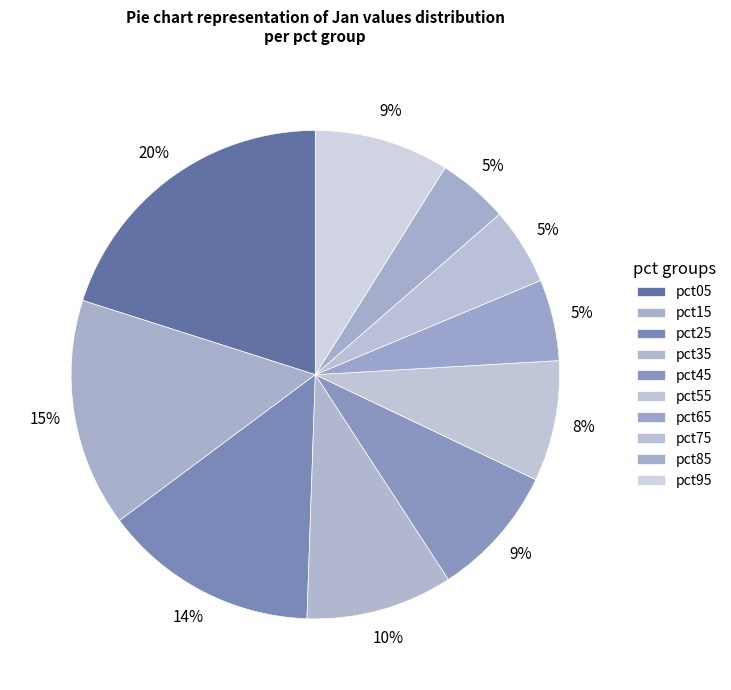

What percentage is the pct75 slice, to the nearest percent?

5%